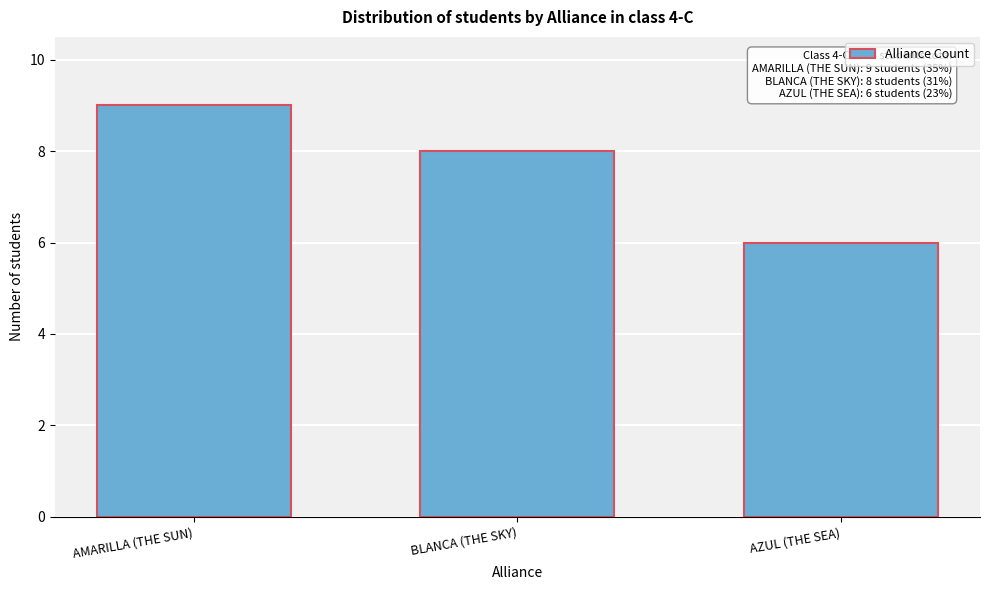

Reading left to right, transcribe all the data shown in this chart.

AMARILLA (THE SUN)=9	BLANCA (THE SKY)=8	AZUL (THE SEA)=6